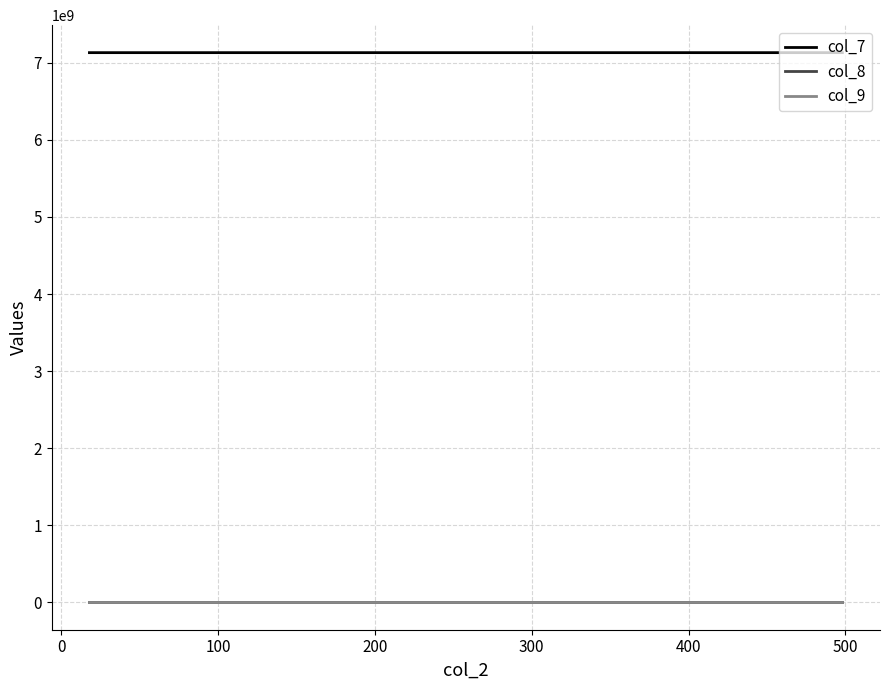

What is the maximum value shown in the chart?

7133112693